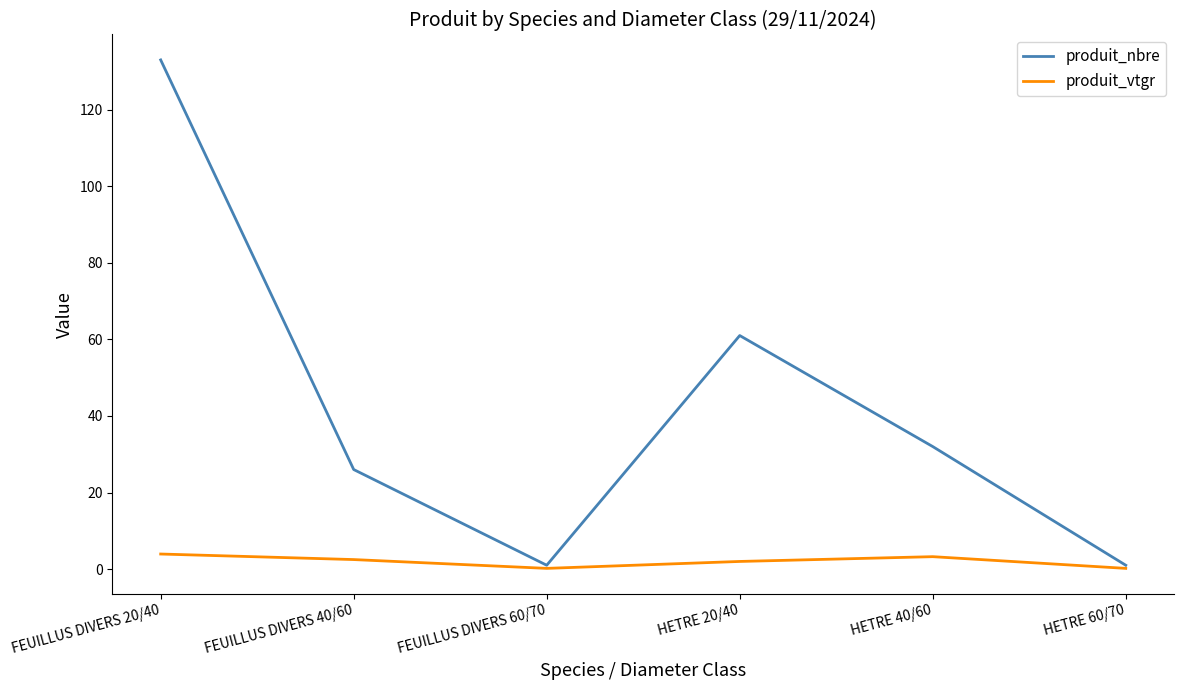

What is the maximum value for produit_nbre?

133.0